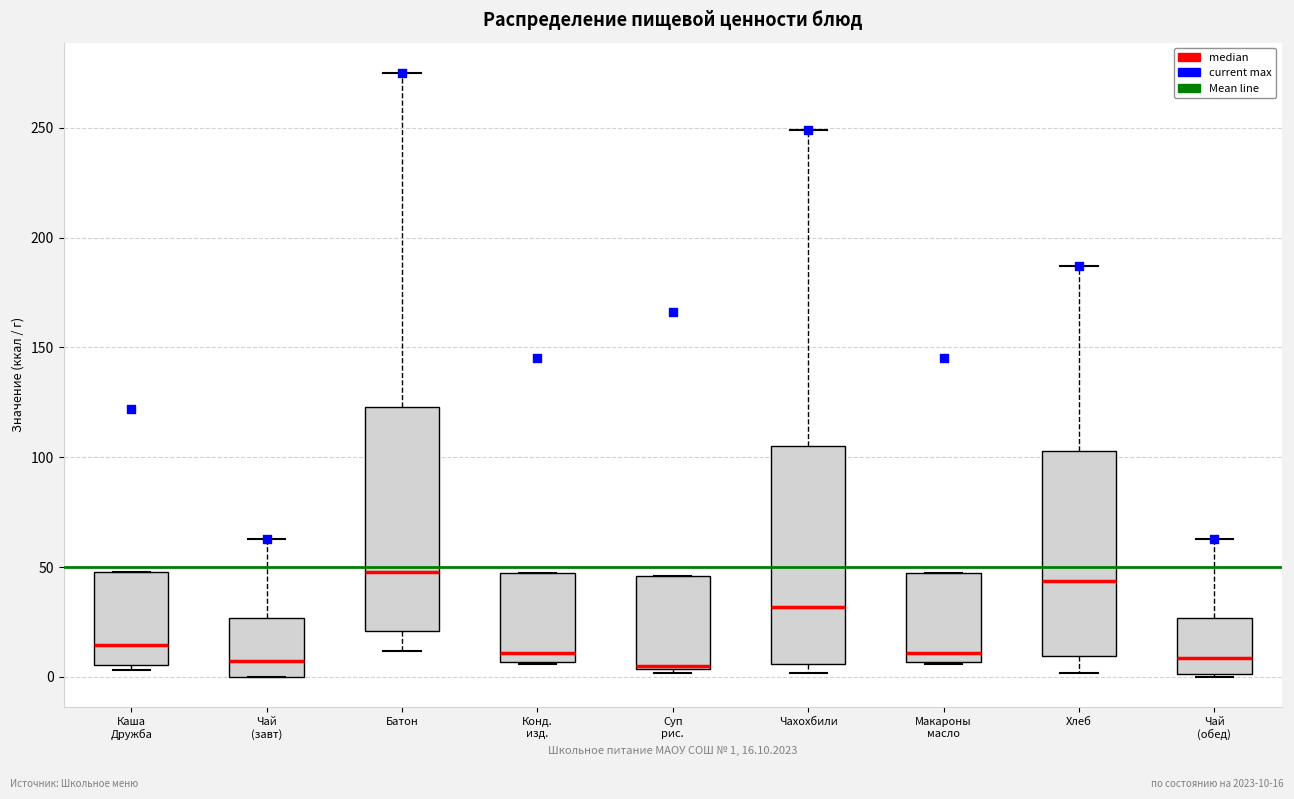

Where is the upper edge of the box for Каша Дружба on the y-axis? The values are not printed on the chart, so give them approximately, as read against the axis.

50